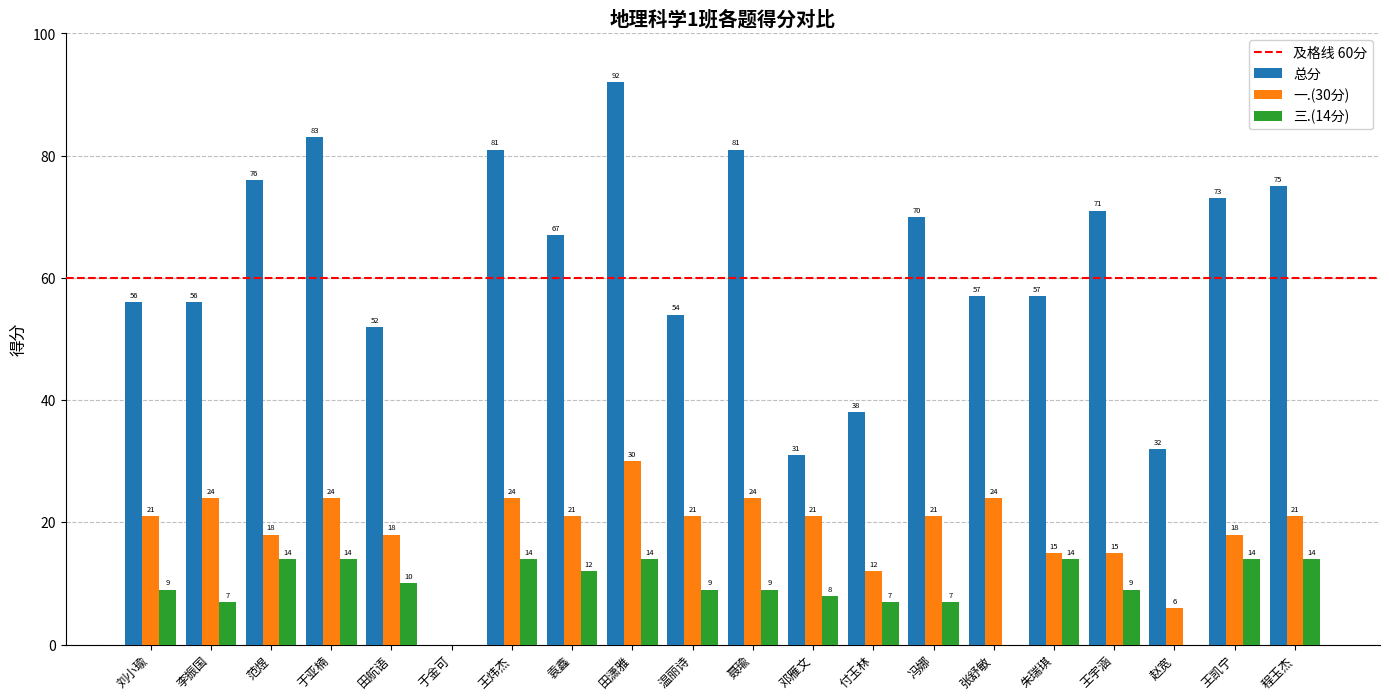

Which category has the highest value across all series?

田潇雅